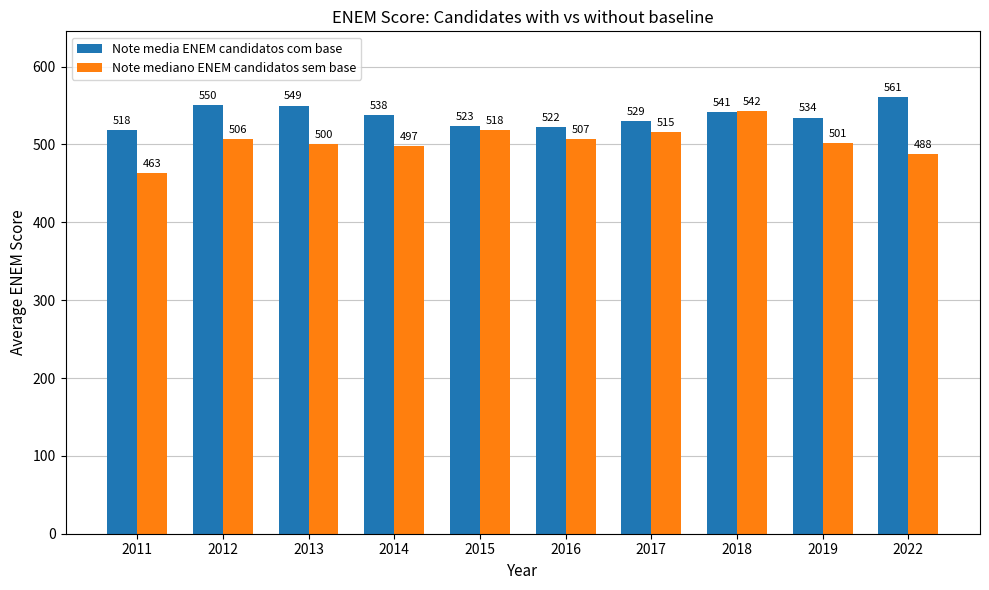

Which series has the largest total across all categories?

Note media ENEM candidatos com base